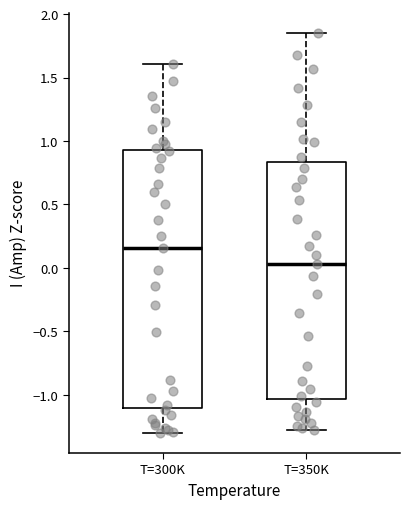

Reading left to right, transcribe this box plot: for each box, give where its median line is, the range the box spans, and where its two whiskers end, as read against the y-axis. The values are not printed on the chart, so give them approximately, as read against the axis.

T=300K: median 0.15, box -1.10 to 0.95, whiskers -1.30 to 1.60
T=350K: median 0.05, box -1.05 to 0.85, whiskers -1.30 to 1.85